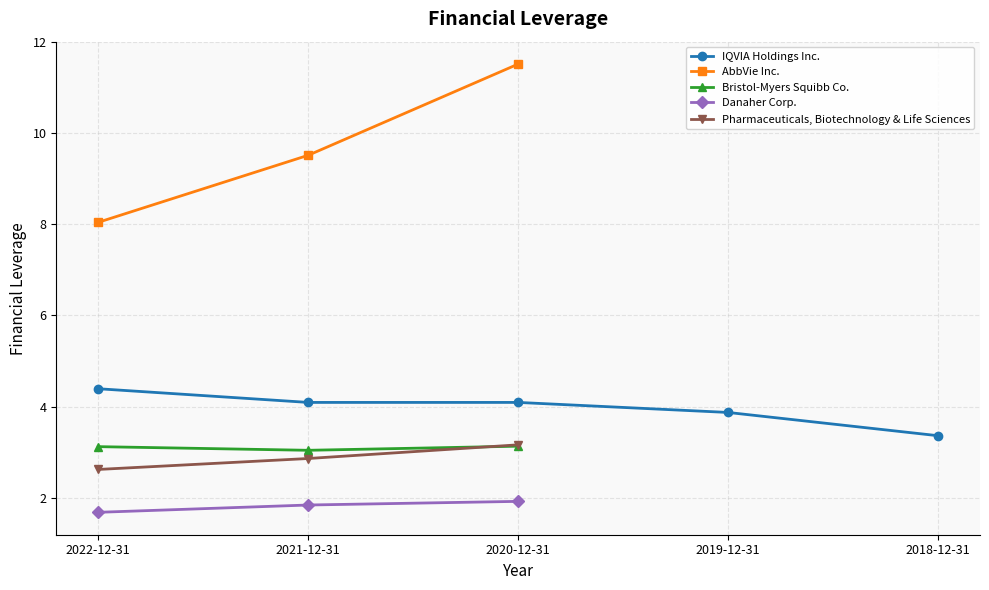

How many values in the AbbVie Inc. series exceed 9?

2